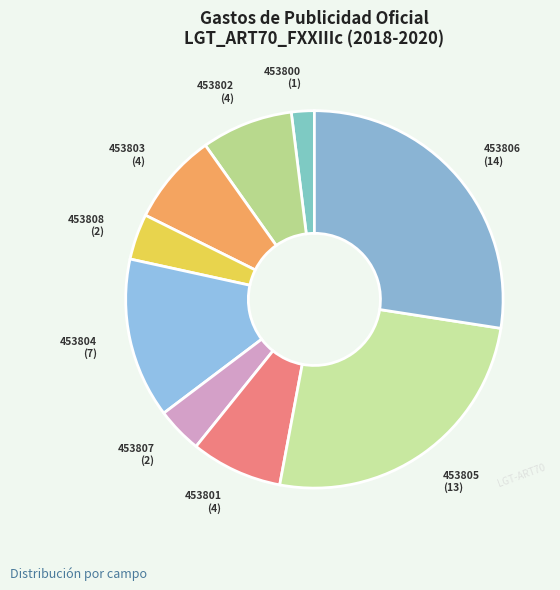

Combined, do 453805 and 453808 account for over 50%?

No